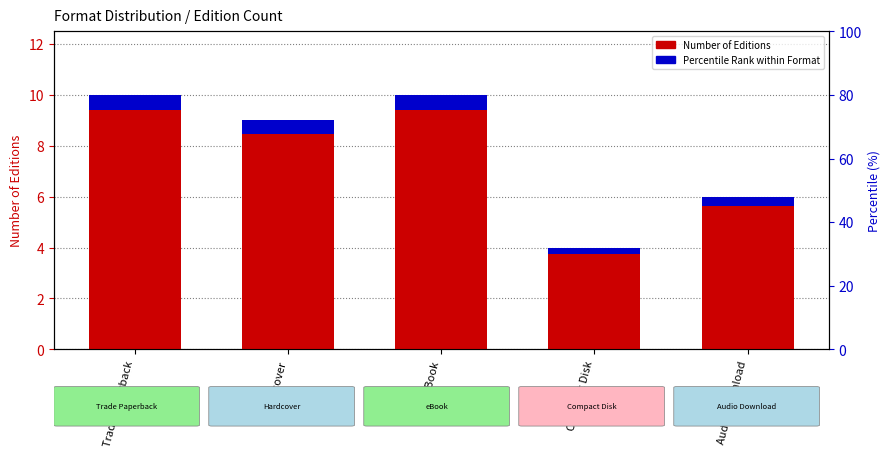

The Number of Editions series shows 10.0 at Trade Paperback. True or false?

True